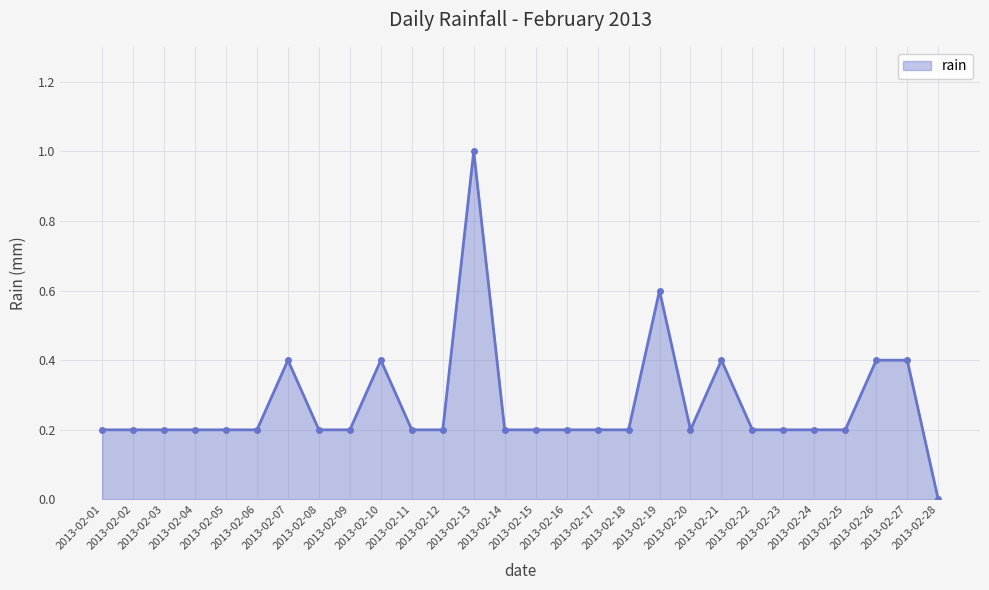

How many interior local valleys (lower than both neighbors) does the data have?

1